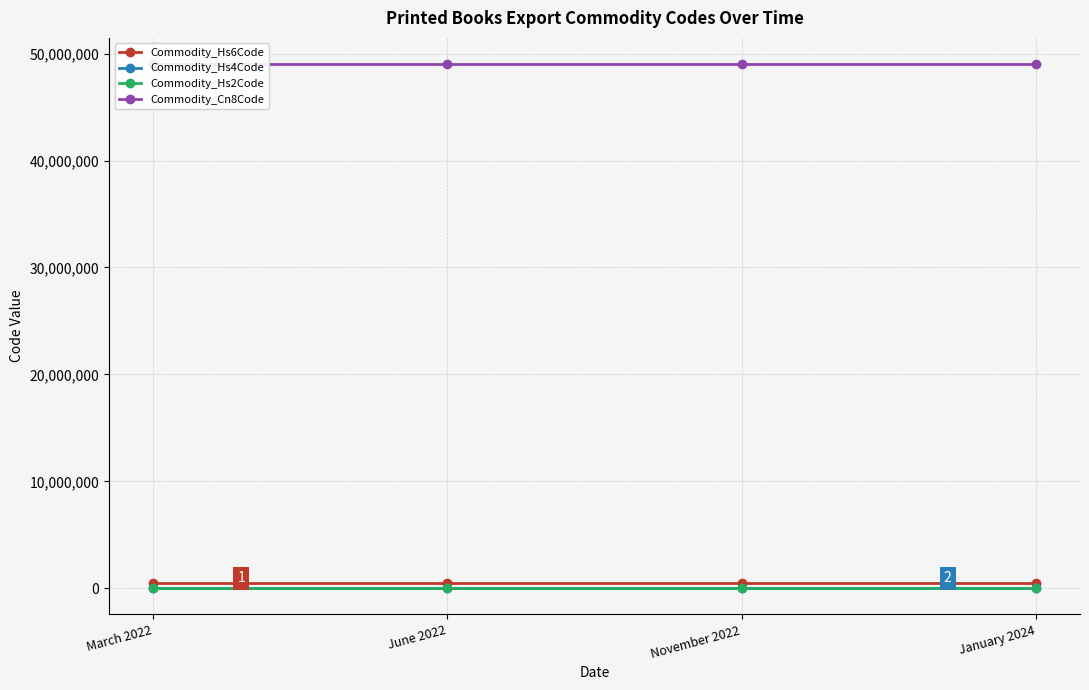

What is the label of the 4th point from the left?

January 2024